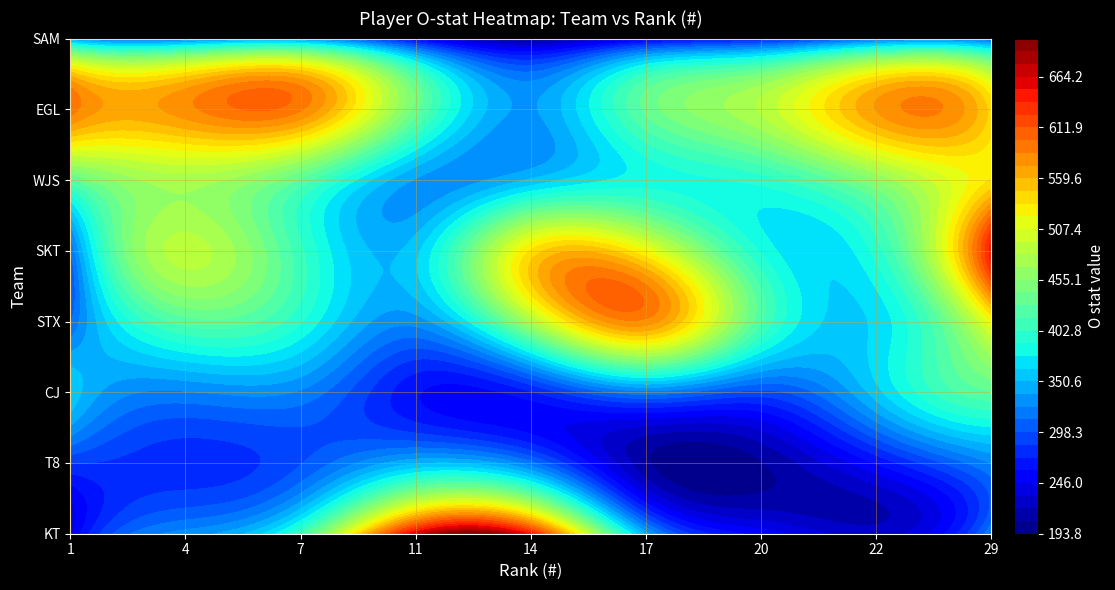

What is the sum of all CJ values?

3202